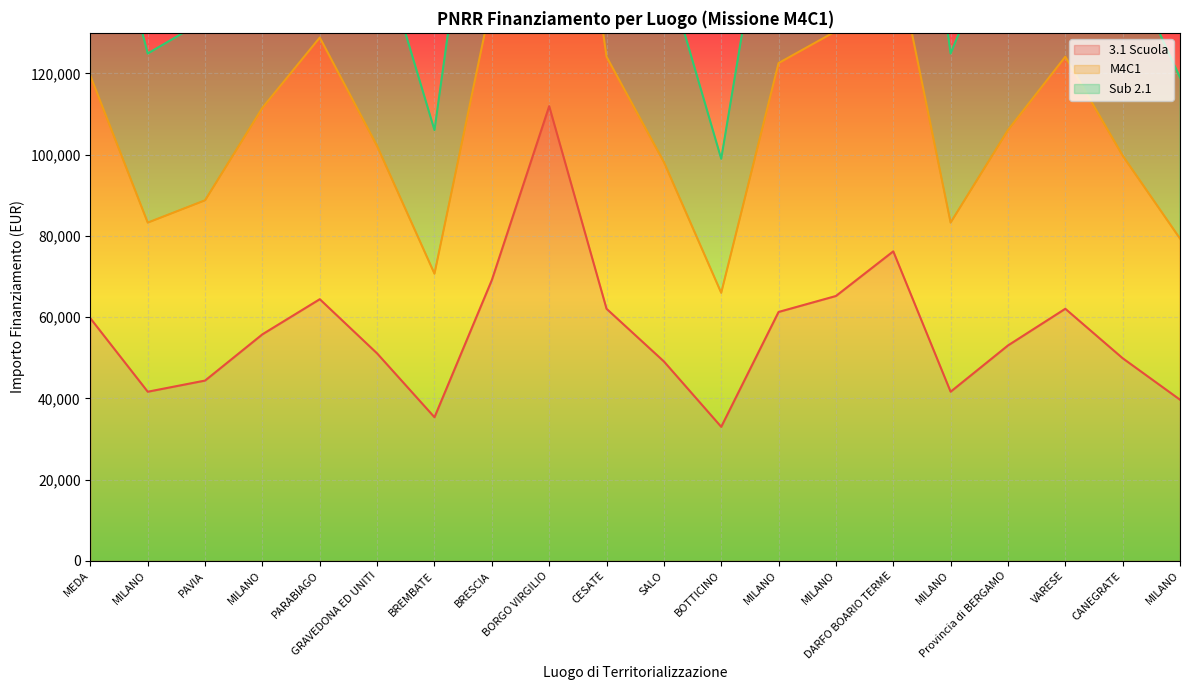

What value does the M4C1 series have at DARFO BOARIO TERME?

152407.9